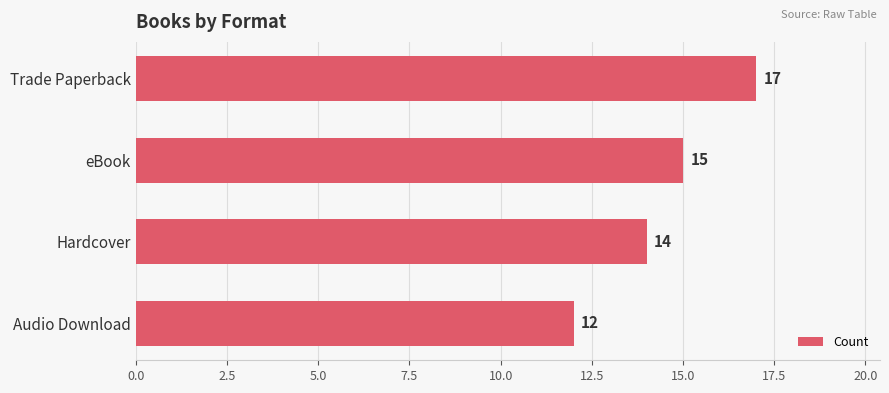

True or false: the data shows 14 at Hardcover.

True